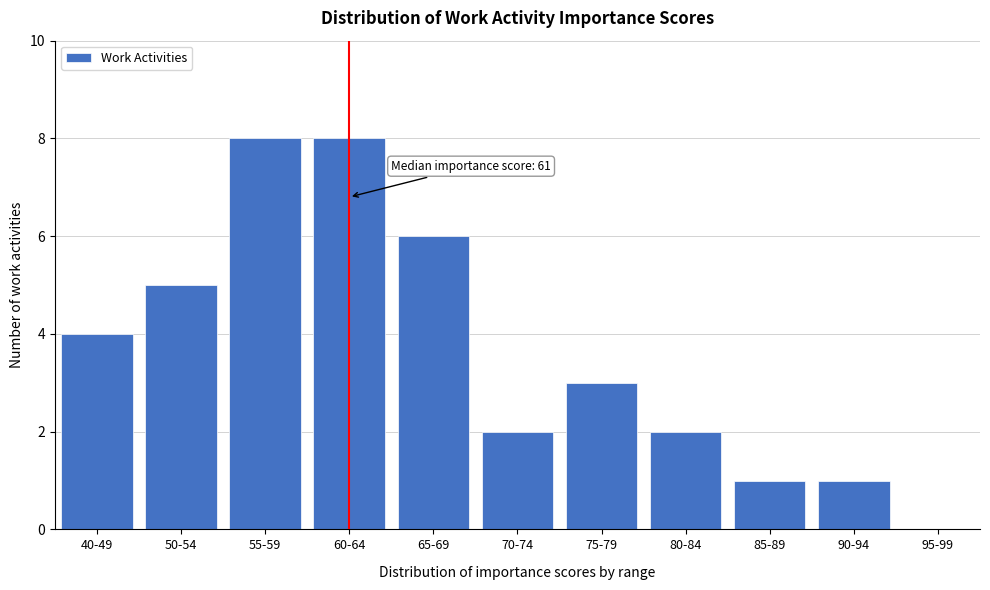

Reading left to right, transcribe all the data shown in this chart.

40-49=4	50-54=5	55-59=8	60-64=8	65-69=6	70-74=2	75-79=3	80-84=2	85-89=1	90-94=1	95-99=0